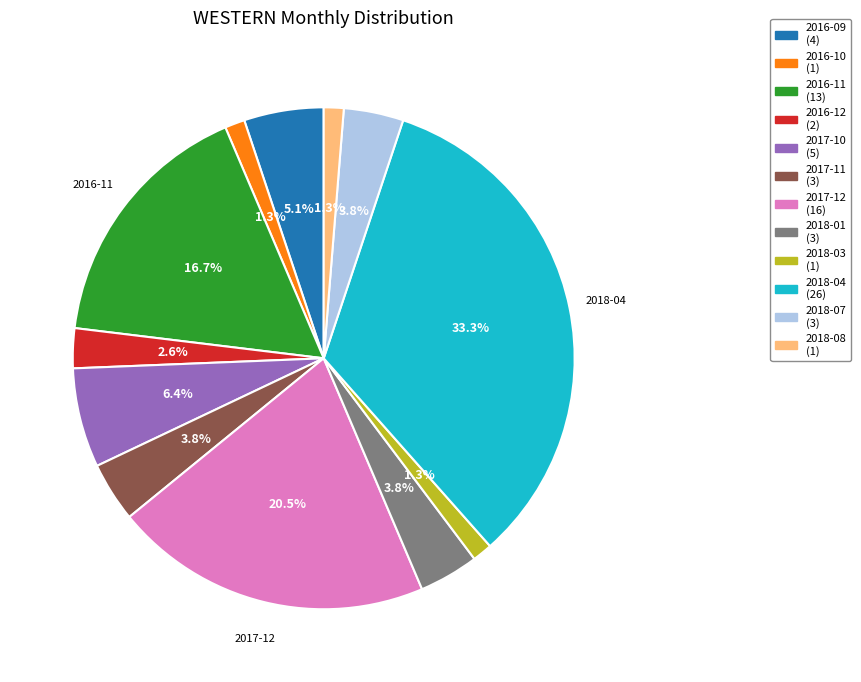

To the nearest percent, what is the difference between the largest and smallest slice percentages?

32%